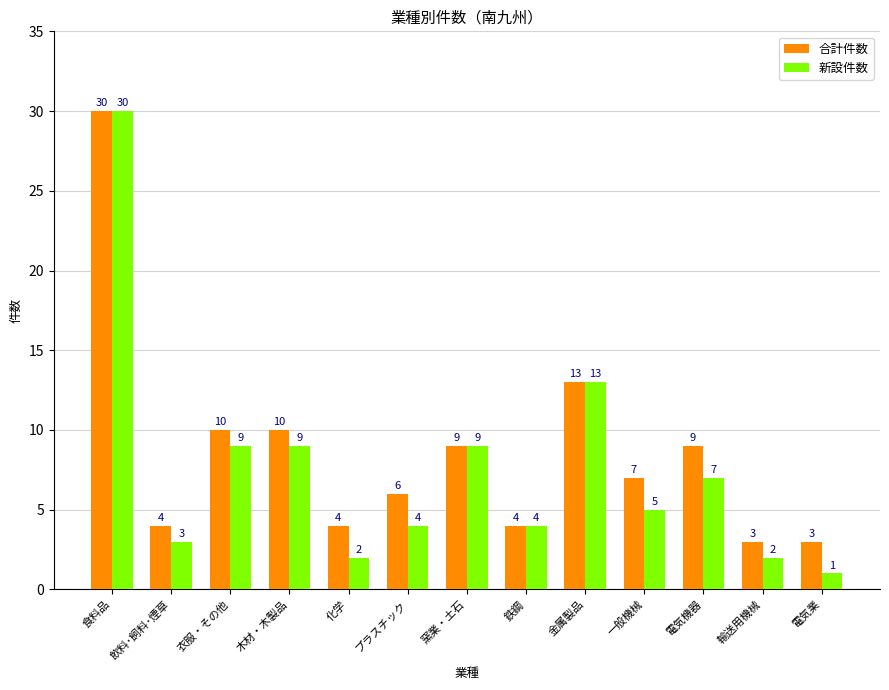

What is the difference between the second highest and minimum values in the 新設件数 series?

12